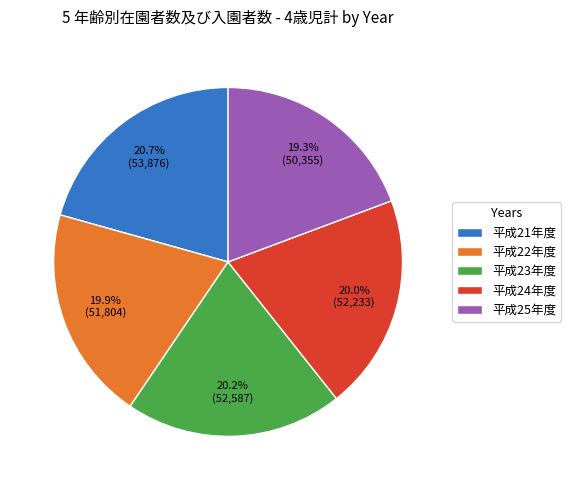

Does any single category account for the majority?

No